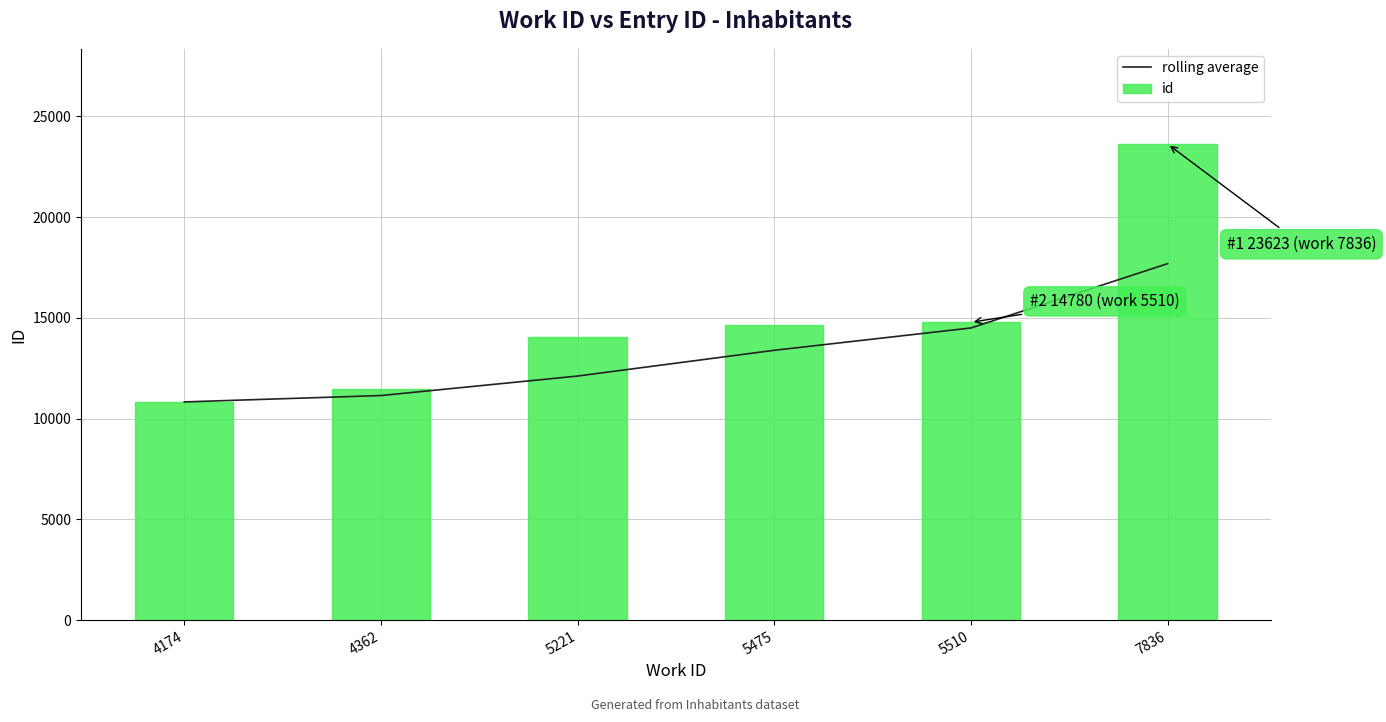

Reading left to right, transcribe all the data shown in this chart.

rolling average: 4174=10827.0	4362=11143.0	5221=12110.7	5475=13388.7	5510=14495.7	7836=17688.0
id: 4174=10827.0	4362=11459.0	5221=14046.0	5475=14661.0	5510=14780.0	7836=23623.0